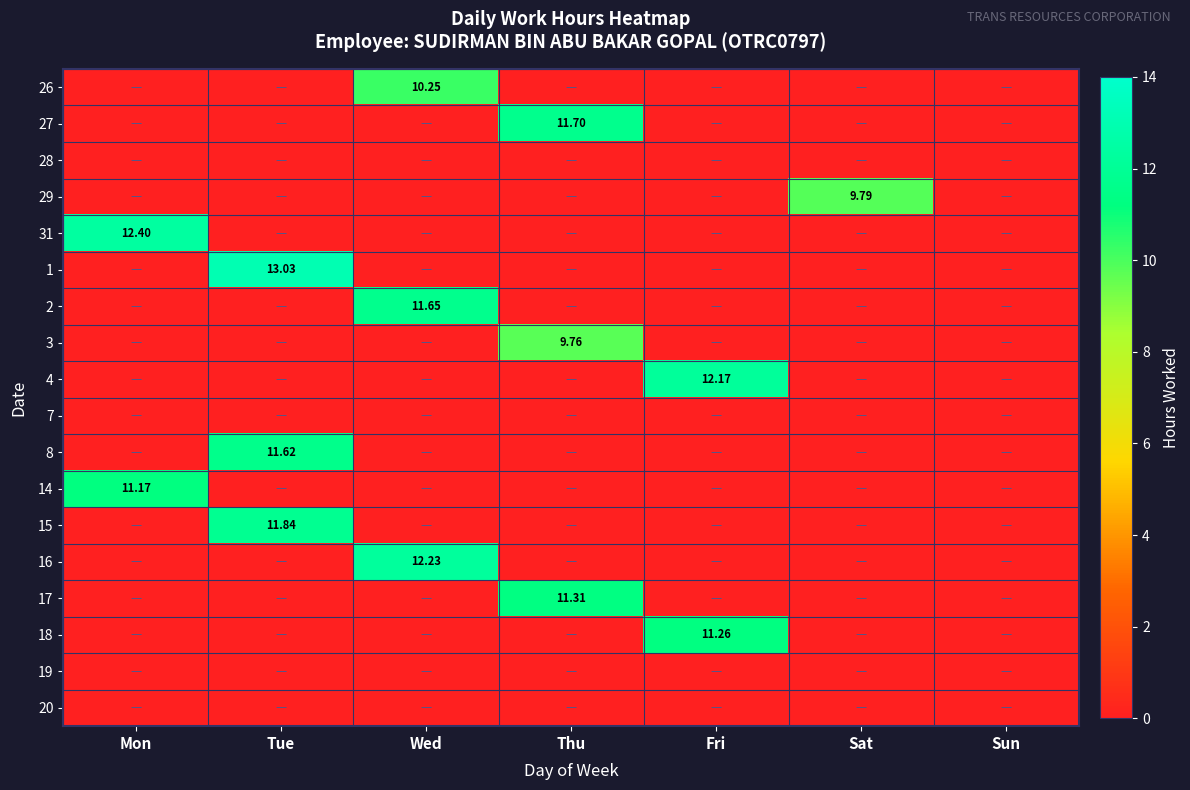

Is the value of 27 at Thu greater than the value of 28 at Wed?

Yes